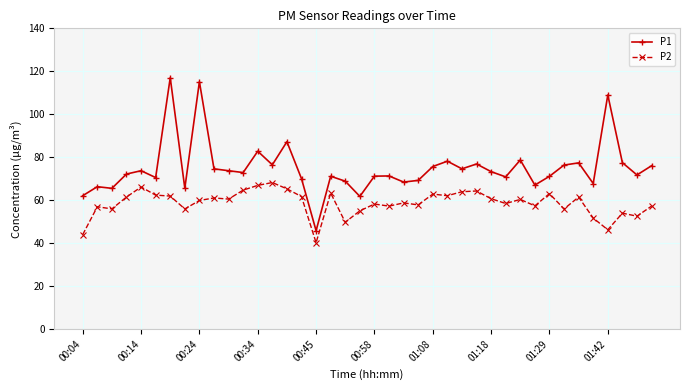

Rank the series by their average value, from lowest to highest.

P2, P1